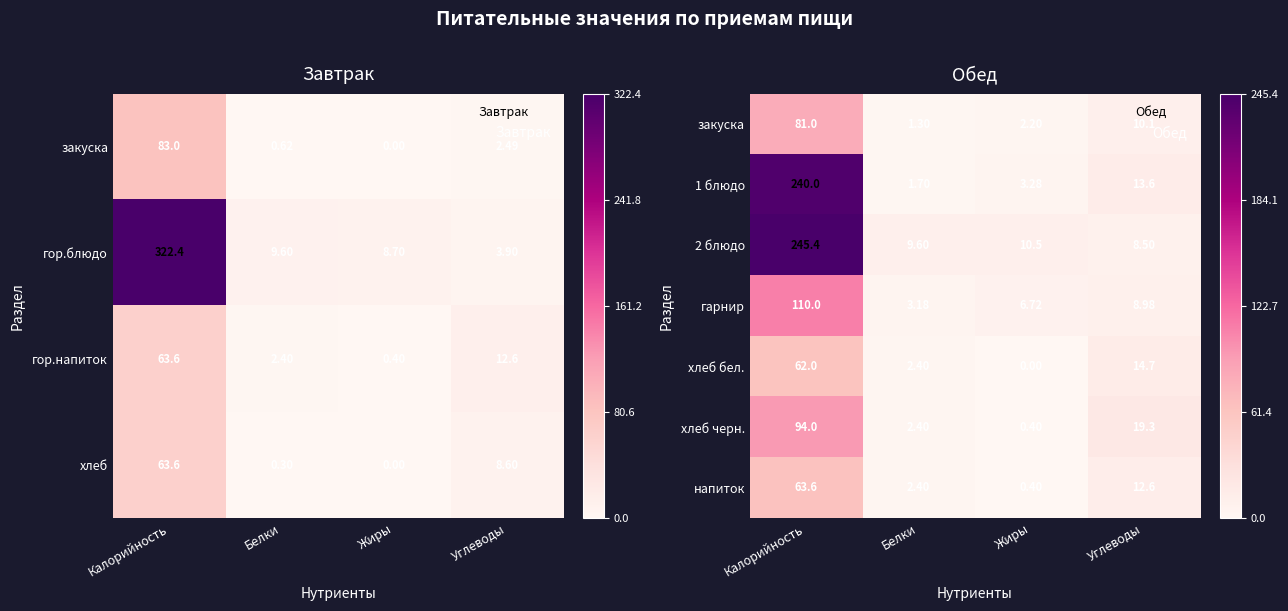

Rank the categories by хлеб черн. value from highest to lowest.

Калорийность, Углеводы, Белки, Жиры